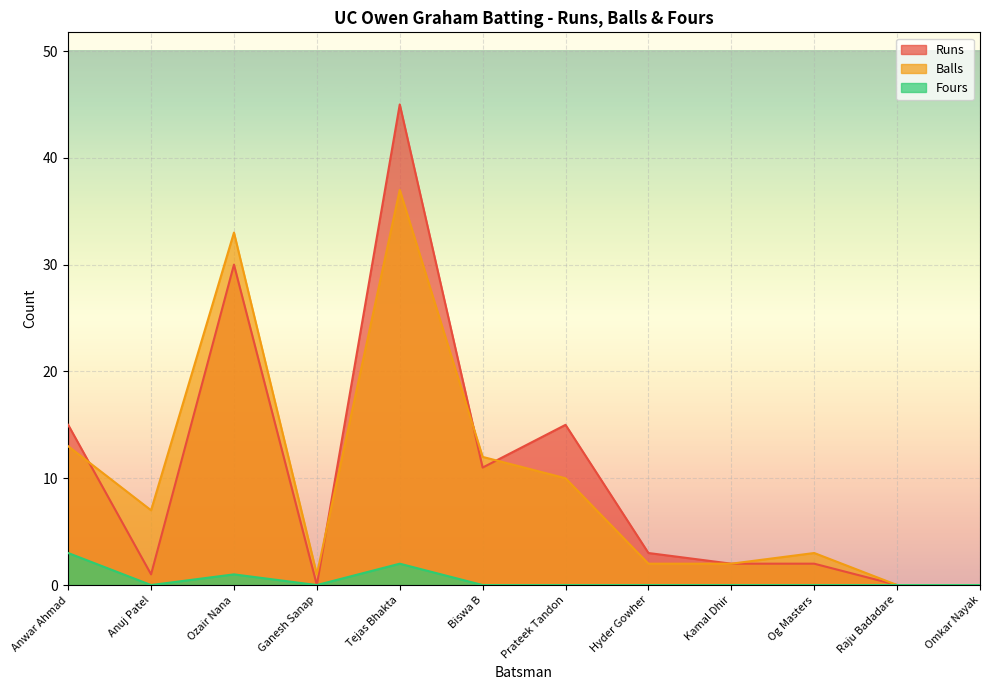

How many distinct data groups are displayed?

3